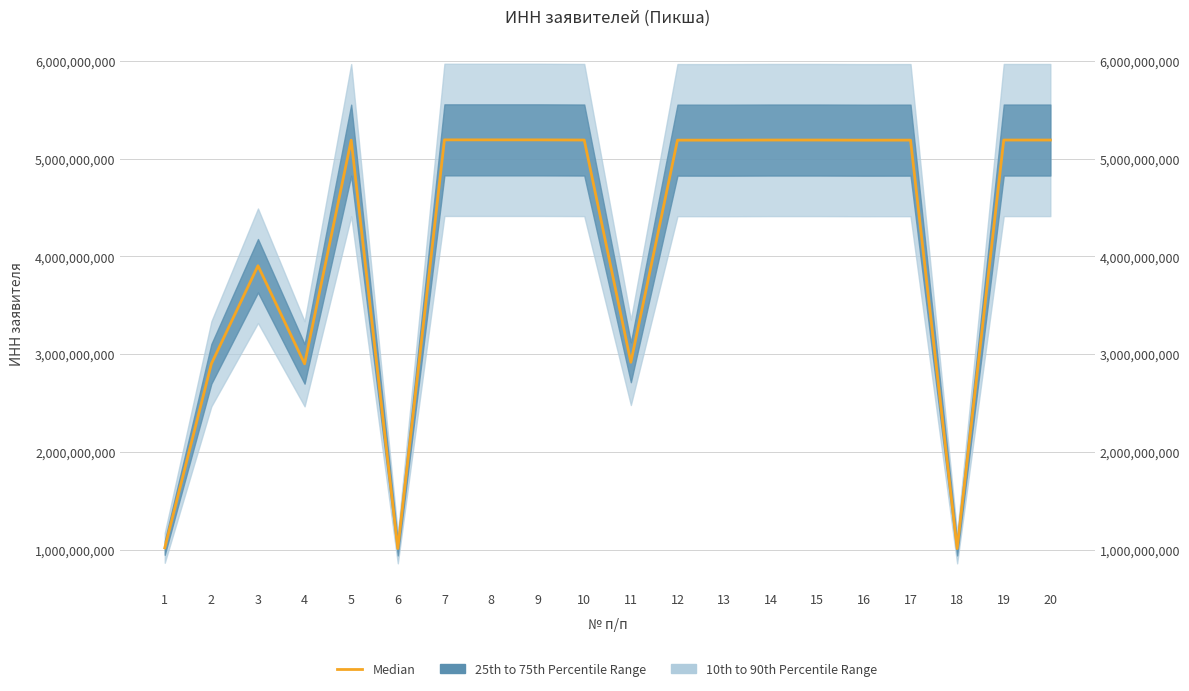

What is the change in value from 4 to 5?

+2289174598